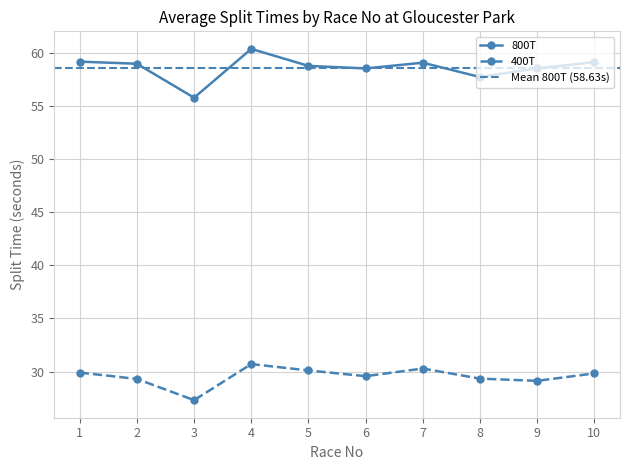

What is the sum of the 800T values at 6 and 9?

117.1